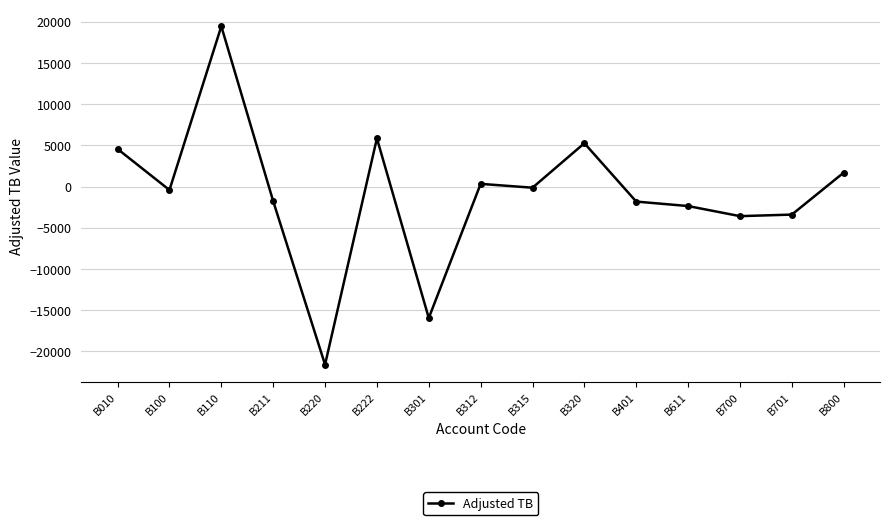

At which category does the data reach its first local peak?

B110